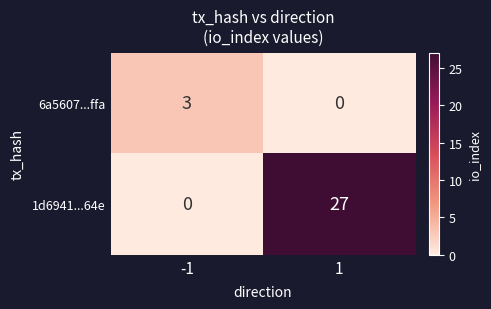

True or false: 1d6941...64e has a value of -11 at -1.

False